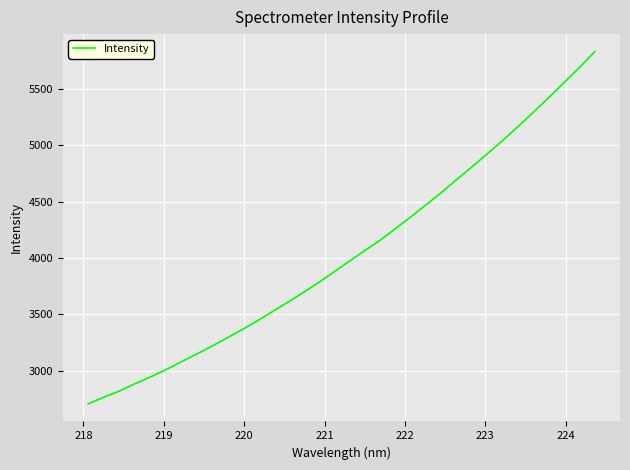

What is the difference between the maximum and minimum values?

3121.9